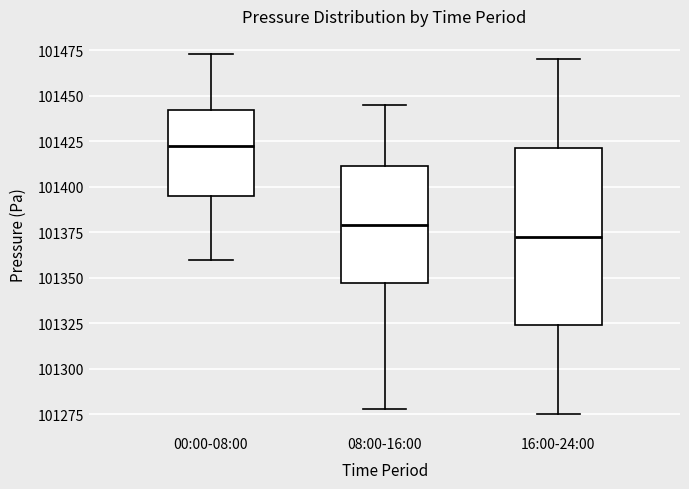

Where does the median line of the box for 00:00-08:00 sit on the y-axis? The values are not printed on the chart, so give them approximately, as read against the axis.

101420